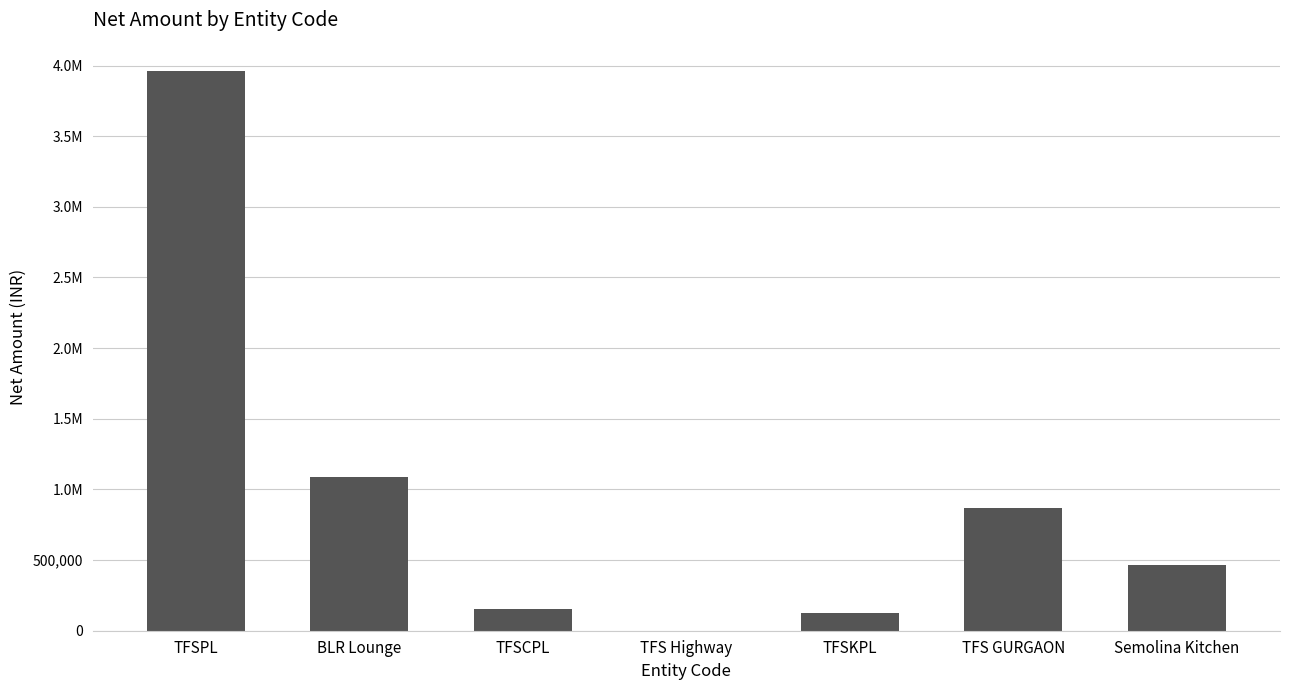

Are the bars horizontal?

No